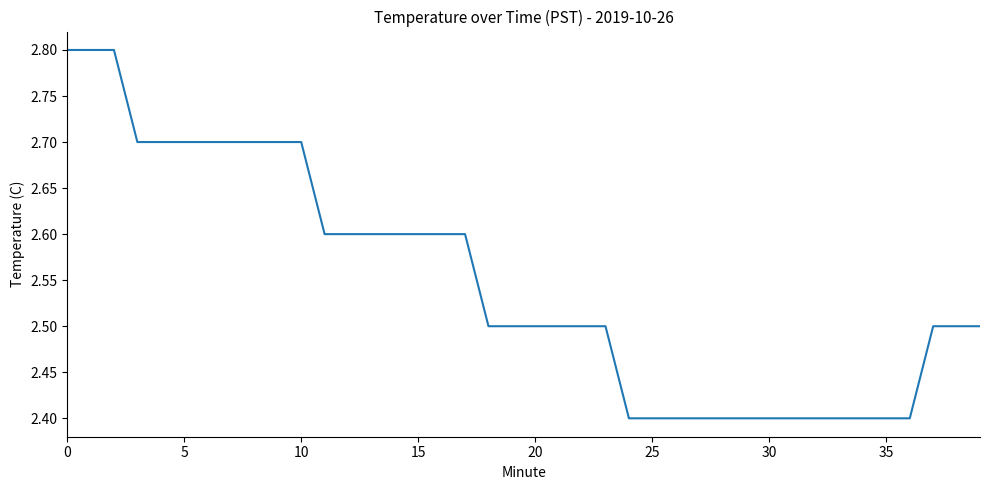

What is the minimum value shown in the chart?

2.4